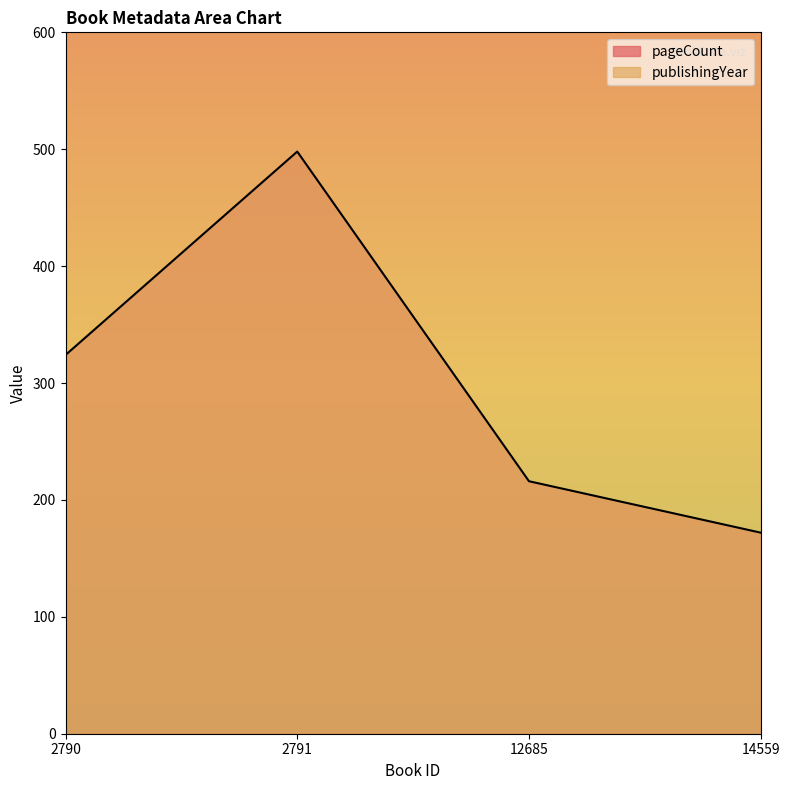

How many values are between 216 and 498?

3